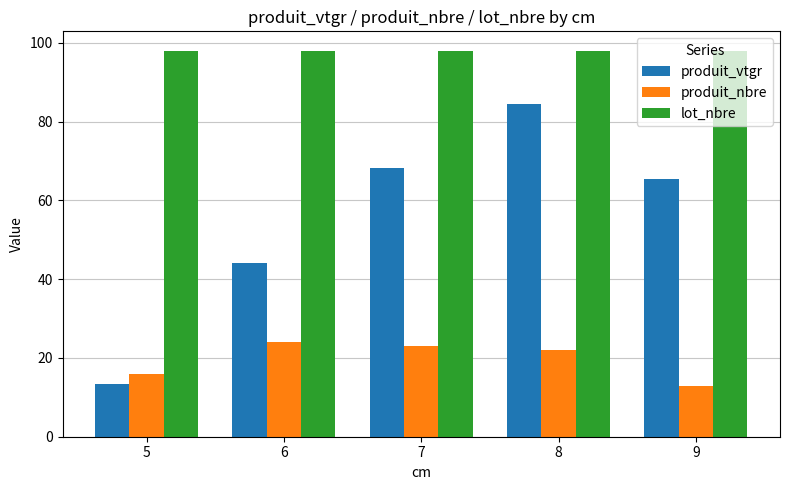

What is the spread (max minus min) of values at 6?

74.0